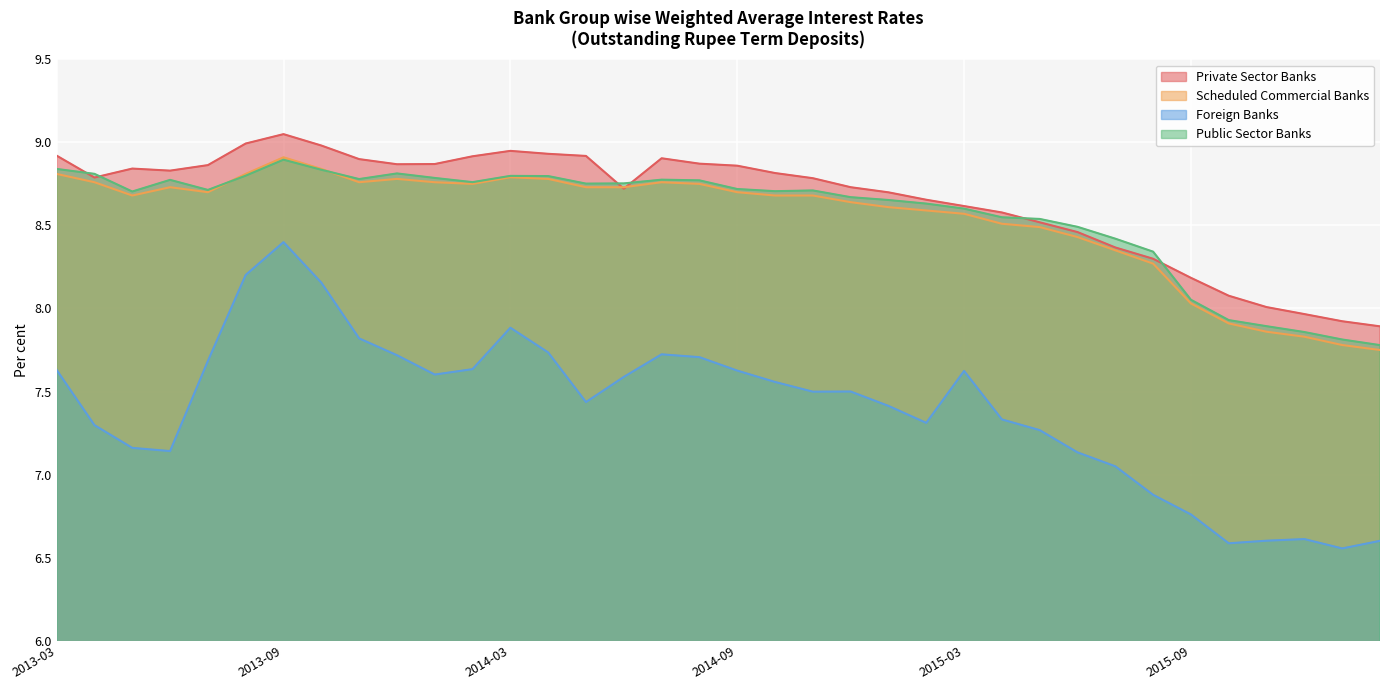

True or false: Private Sector Banks has more than 0 points higher than both neighbors.

True